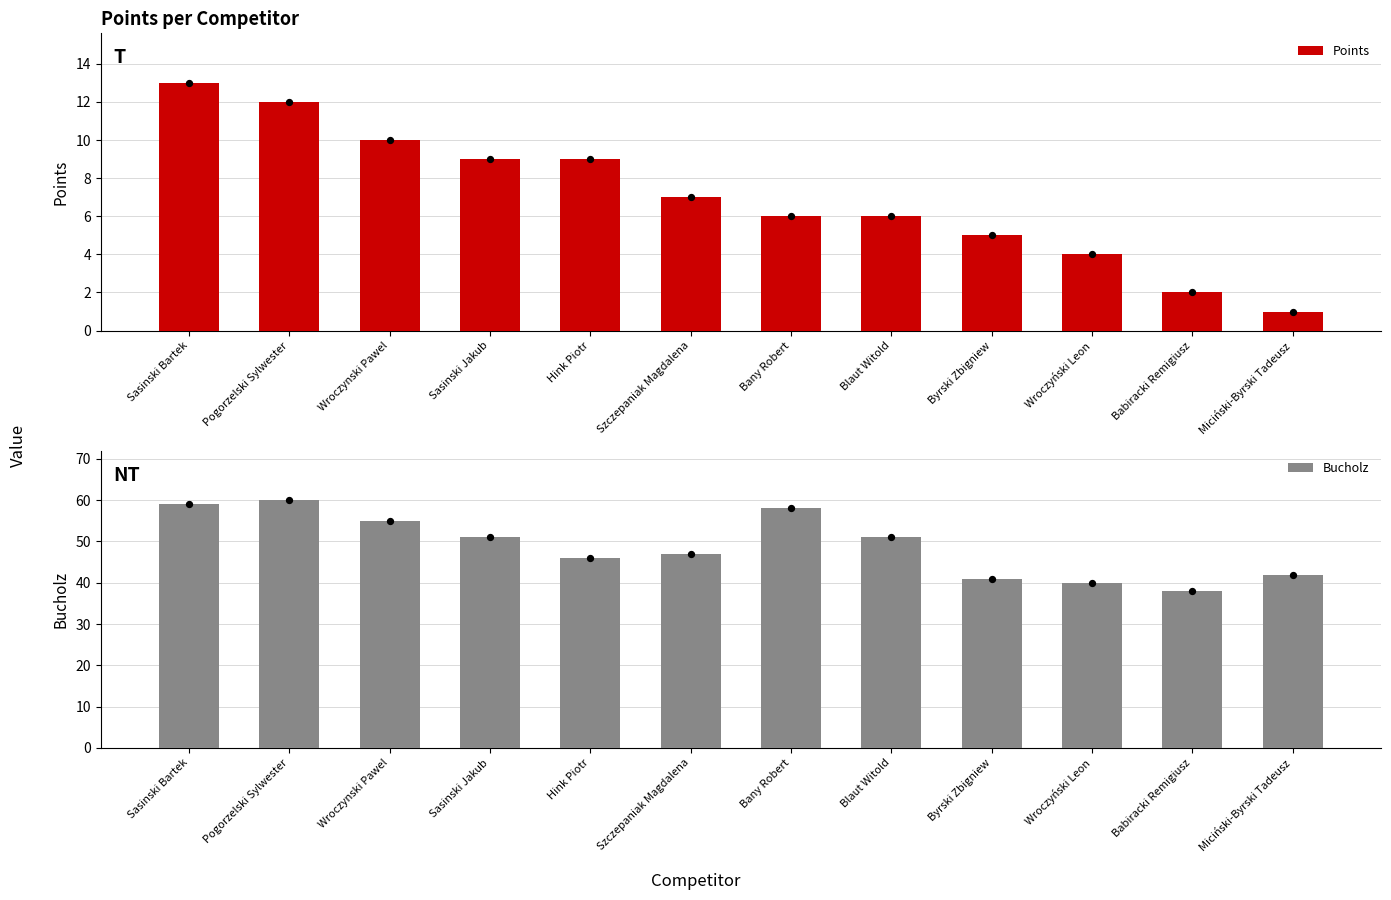

Which series has the widest spread of Y values?

Bucholz